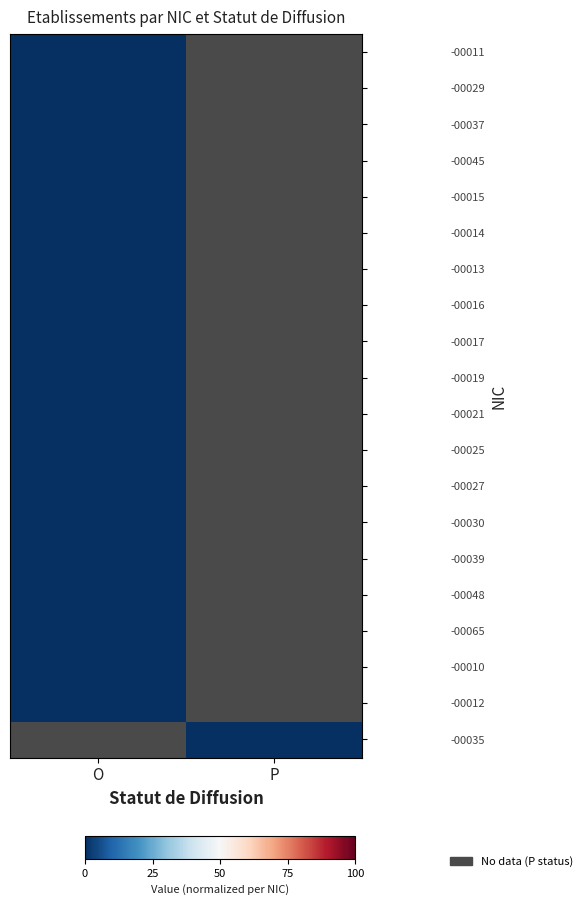

At which label is -00011 closest to 0?

O